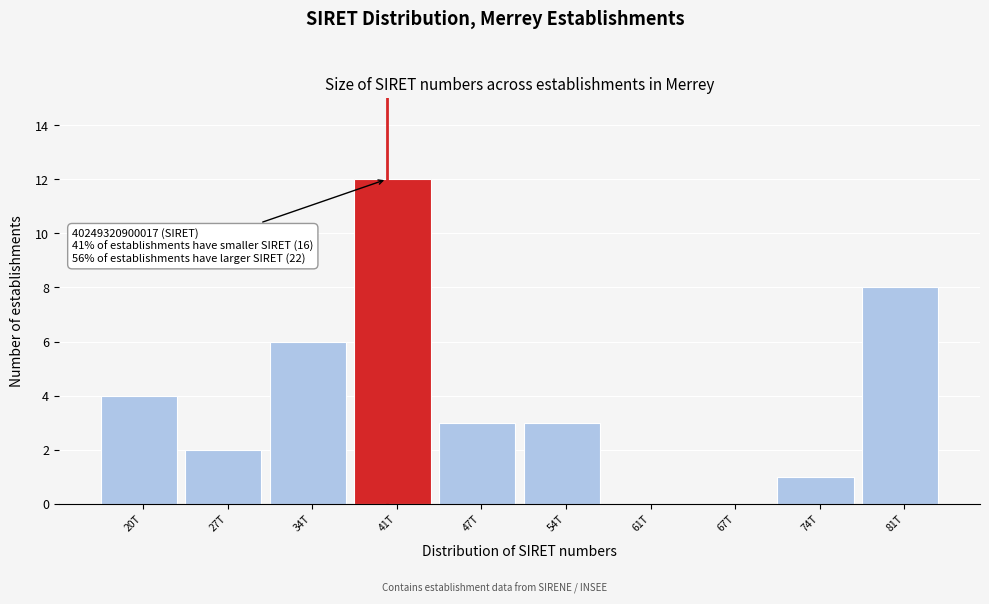

Reading left to right, extract all data points from this chart.

20T=4	27T=2	34T=6	41T=12	47T=3	54T=3	61T=0	67T=0	74T=1	81T=8